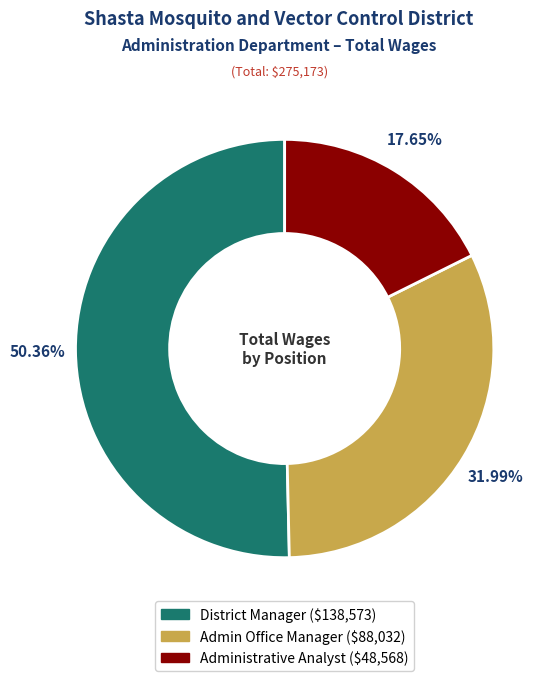

What percentage do District Manager and Admin Office Manager together represent?

82.4%